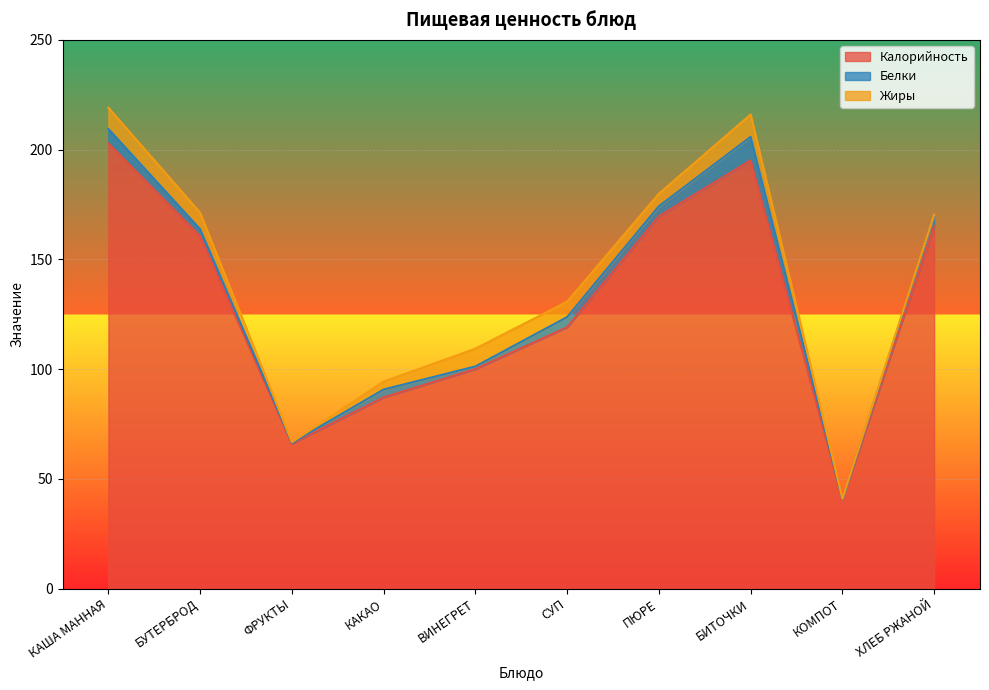

What is the approximate value of Белки at ФРУКТЫ?

0.4